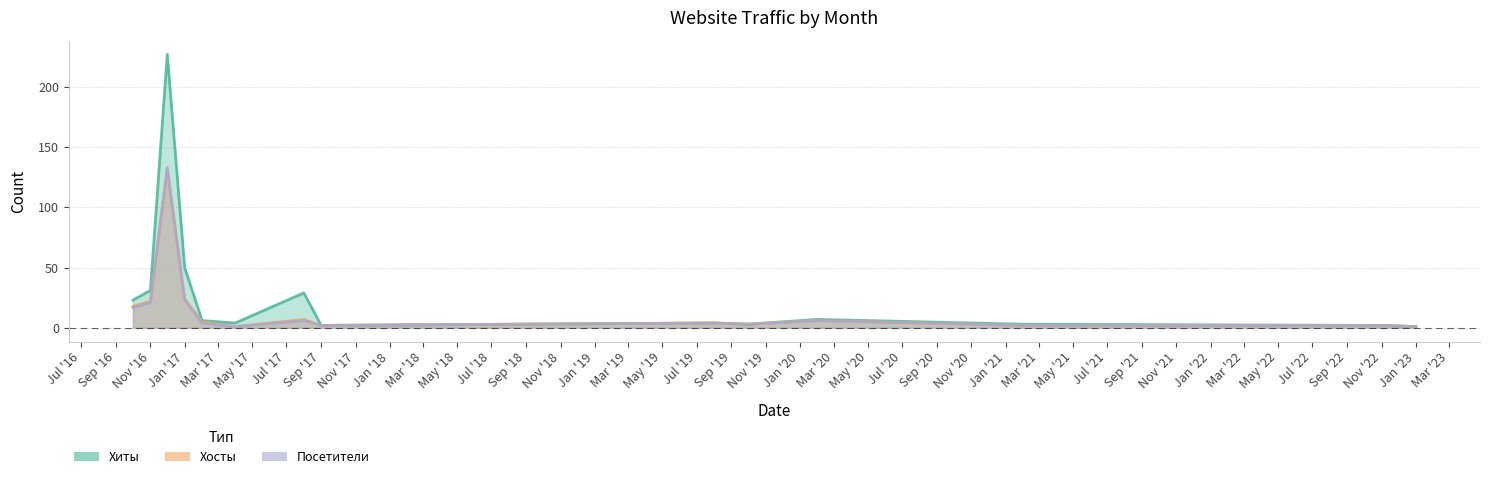

How many values in the Хиты series exceed 6?

6